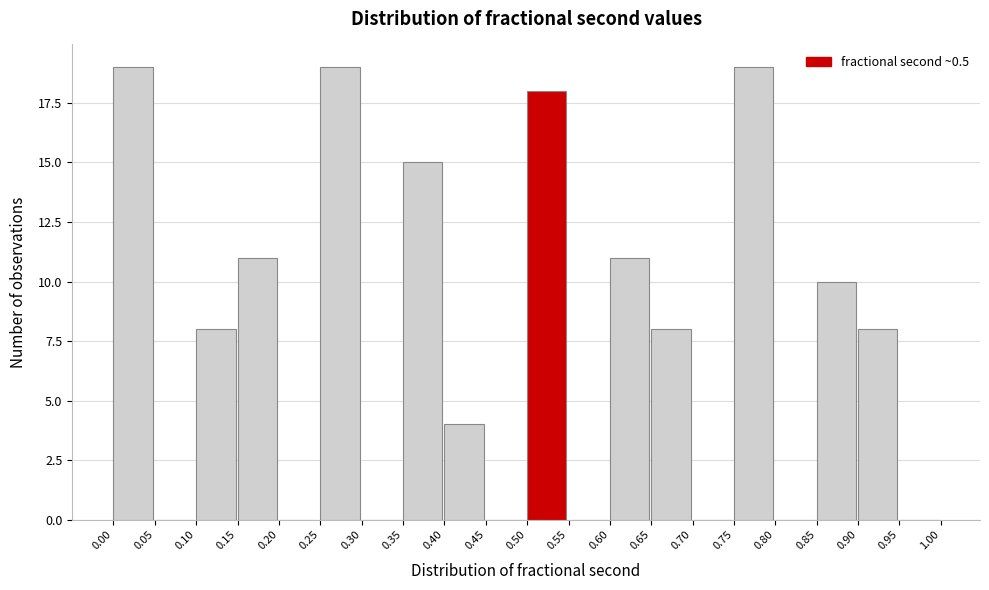

Reading left to right, transcribe this chart: for each bar, give the range it covers on the x-axis and its height. The values are not printed on the chart, so give them approximately, as read against the axis.

0.00 to 0.05: 19
0.05 to 0.10: 0
0.10 to 0.15: 8
0.15 to 0.20: 11
0.20 to 0.25: 0
0.25 to 0.30: 19
0.30 to 0.35: 0
0.35 to 0.40: 15
0.40 to 0.45: 4
0.45 to 0.50: 0
0.50 to 0.55: 18
0.55 to 0.60: 0
0.60 to 0.65: 11
0.65 to 0.70: 8
0.70 to 0.75: 0
0.75 to 0.80: 19
0.80 to 0.85: 0
0.85 to 0.90: 10
0.90 to 0.95: 8
0.95 to 1.00: 0